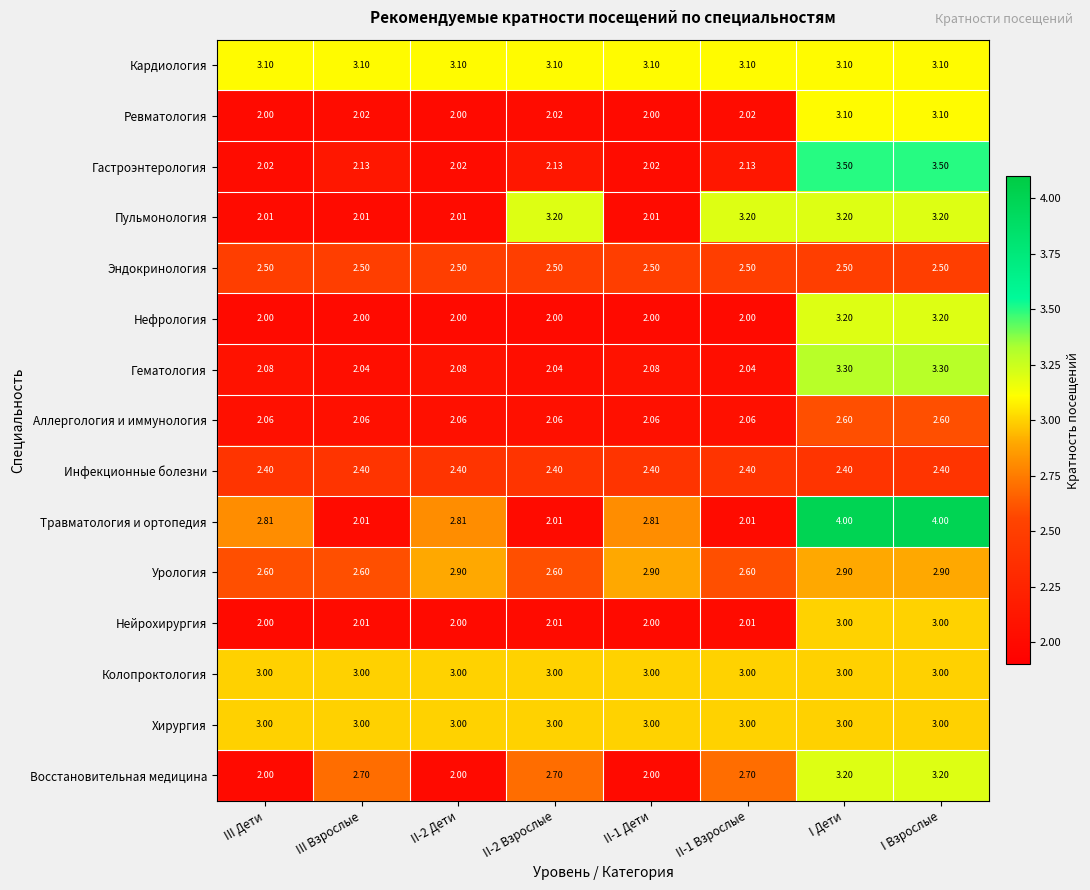

Is the value of Ревматология at III Дети greater than the value of Эндокринология at III Взрослые?

No